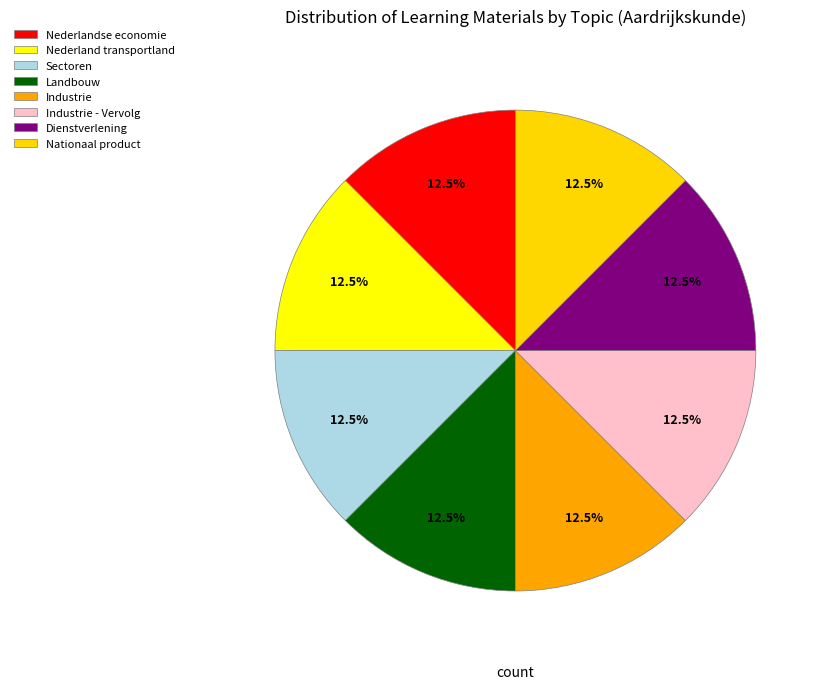

Approximately how many times larger is the value at Landbouw compared to Nederlandse economie?

1.0